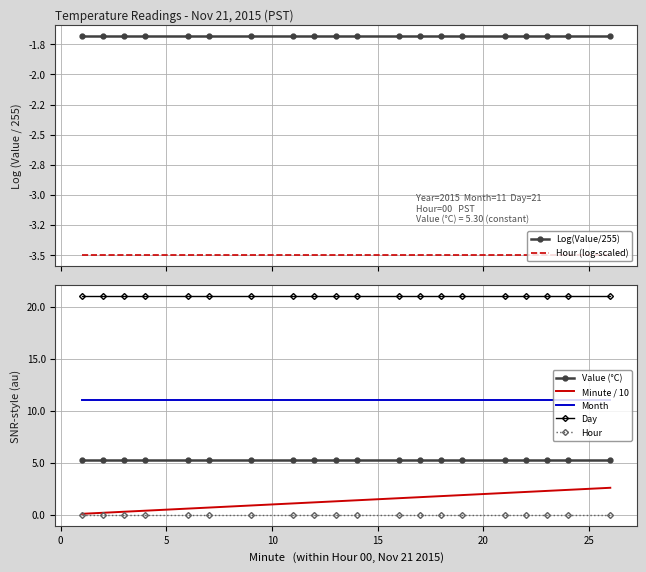

What is the maximum value for Value?

5.3